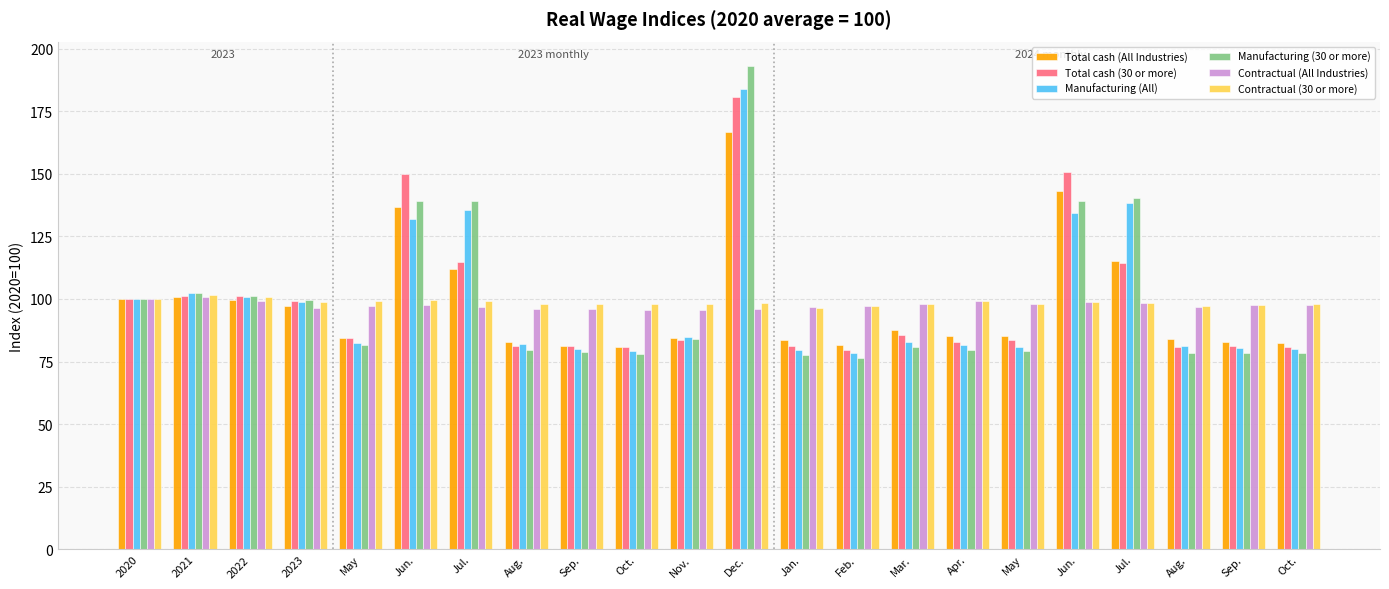

What is the minimum value for Contractual (30 or more)?

96.6